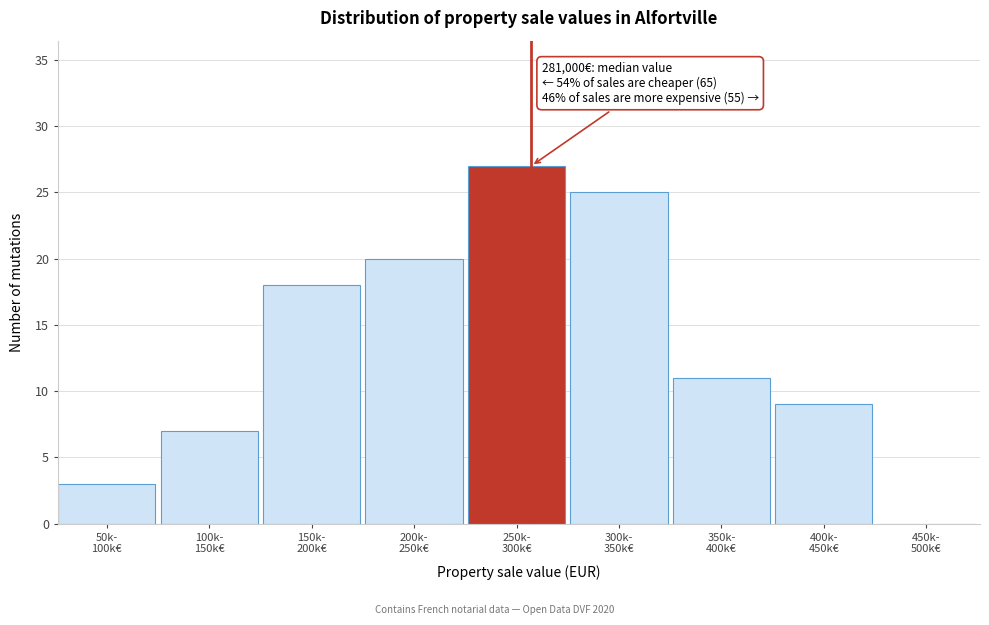

What is the greatest value displayed?

27